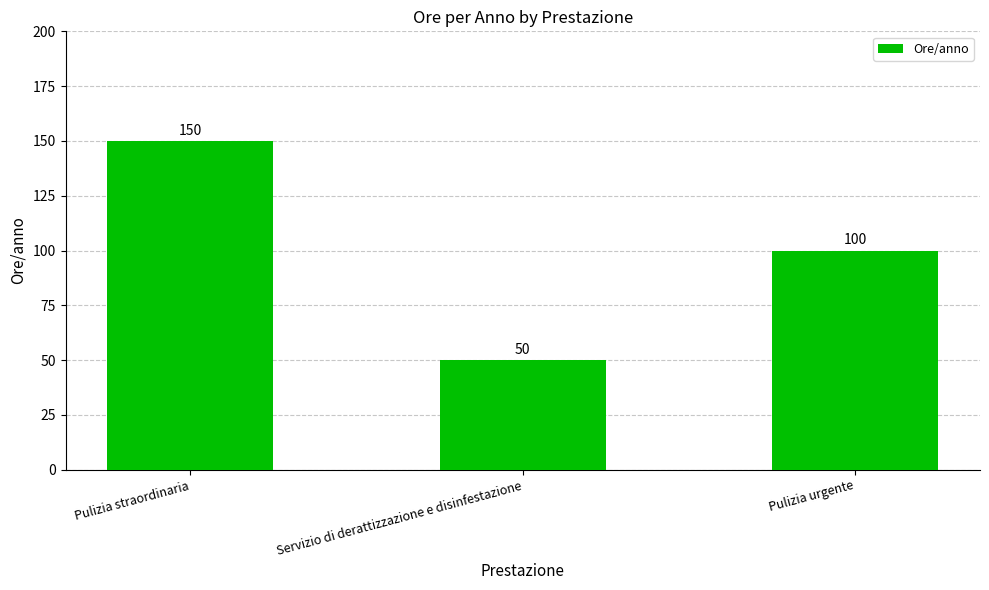

Reading left to right, transcribe all the data shown in this chart.

150	50	100